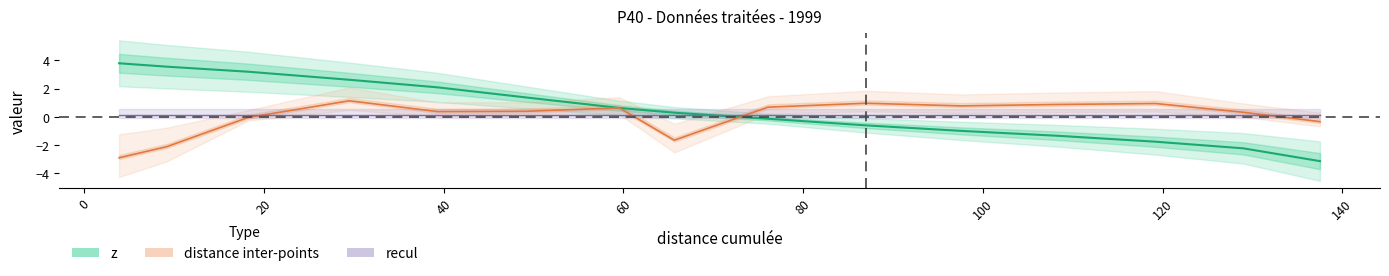

What is the spread (max minus min) of values at 9.156466369724118?

5.7